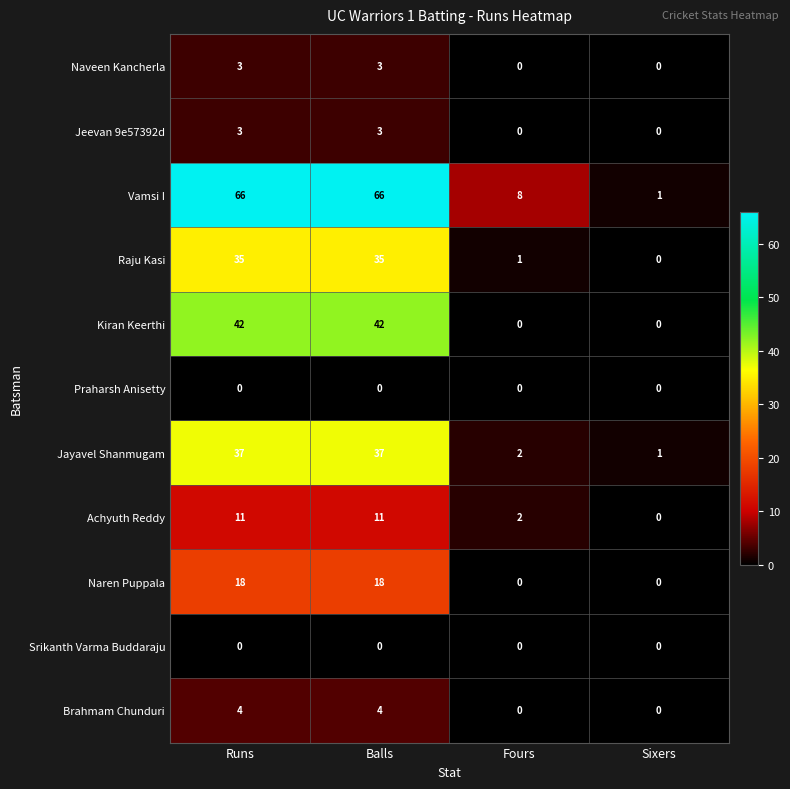

Which series changed the most between Runs and Fours?

Vamsi I